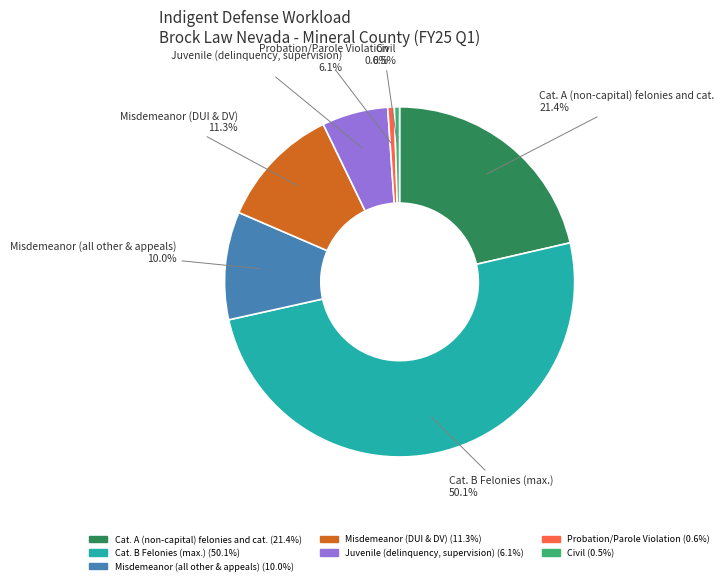

Which category accounts for the majority?

Cat. B Felonies (max.)